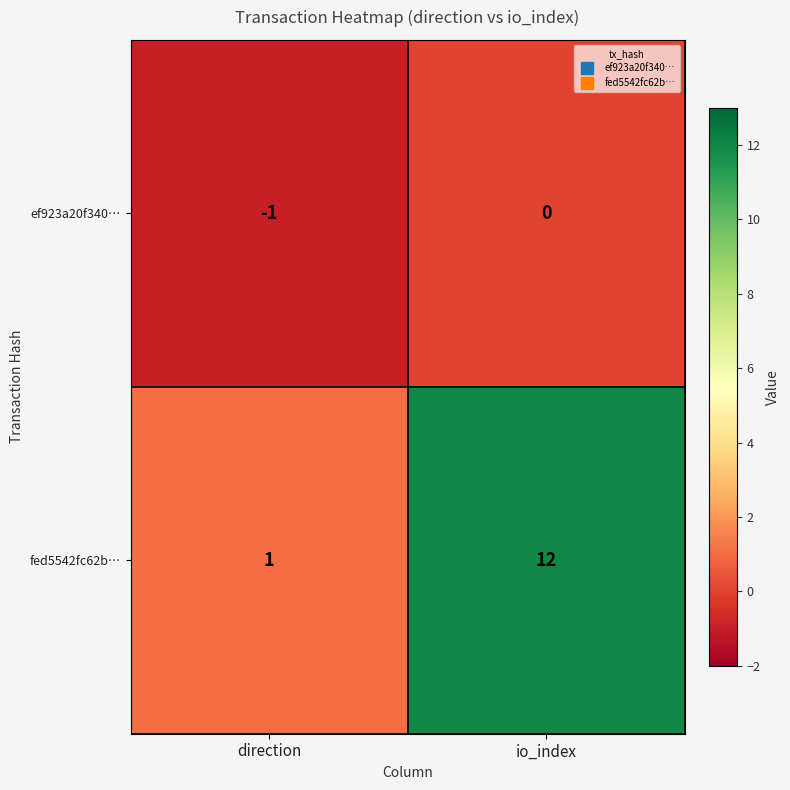

Reading left to right, list all the values displayed in this chart.

ef923a20f340…: -1	0
fed5542fc62b…: 1	12